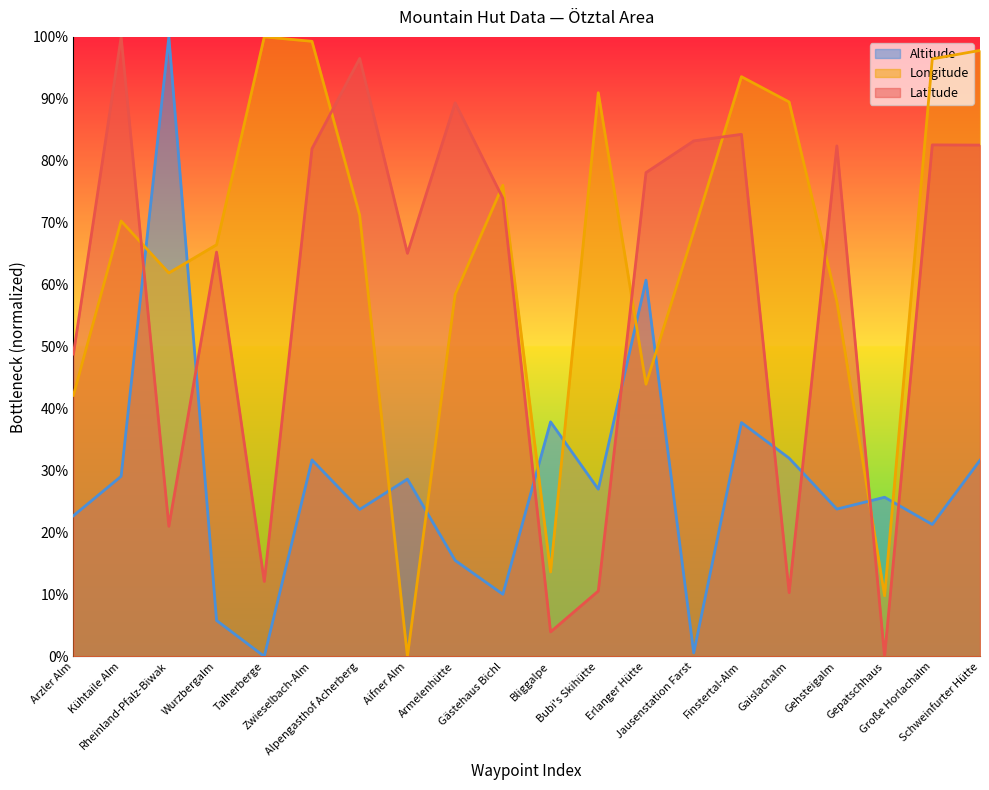

What is the sum of the Altitude values at Kühtaile Alm and Erlanger Hütte?

89.8